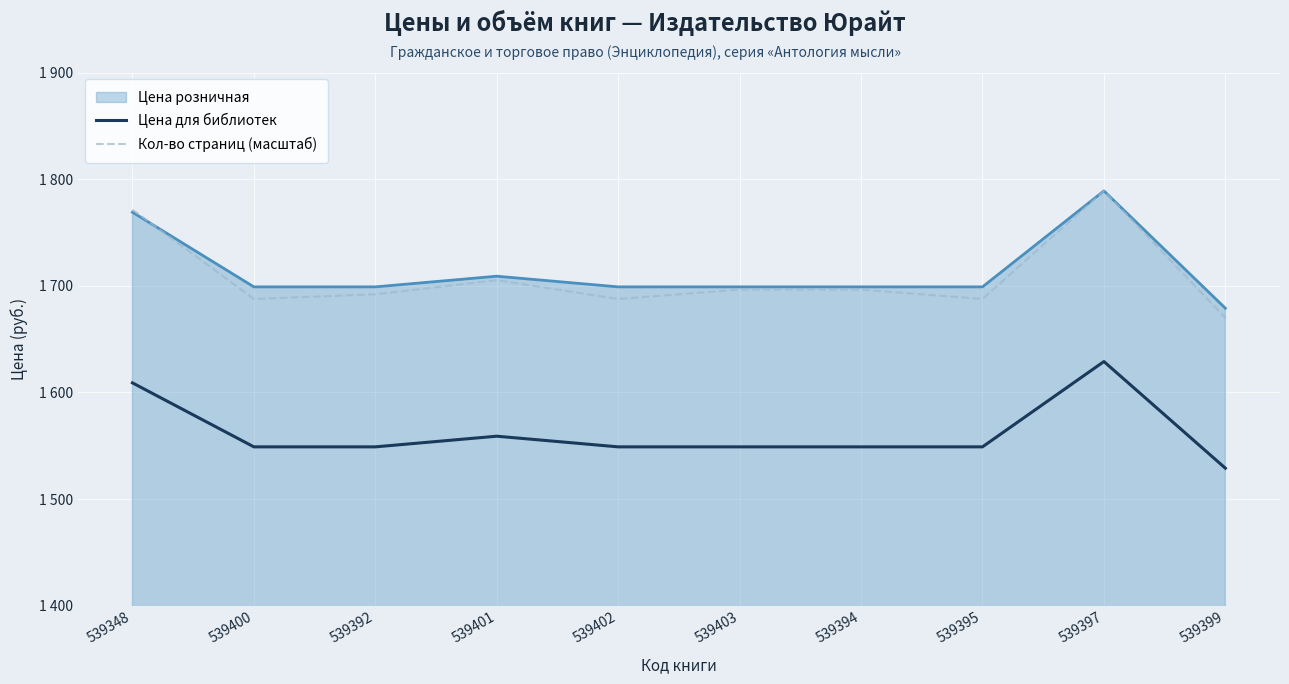

Rank the series at 539395 from highest to lowest value.

Цена розничная, Кол-во страниц (масштаб), Цена для библиотек